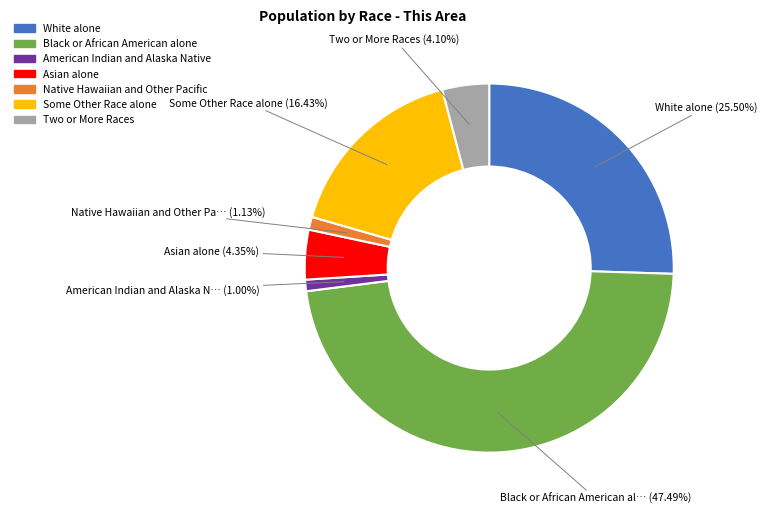

Combined, what portion of the pie is Two or More Races and Black or African American alone?

51.6%